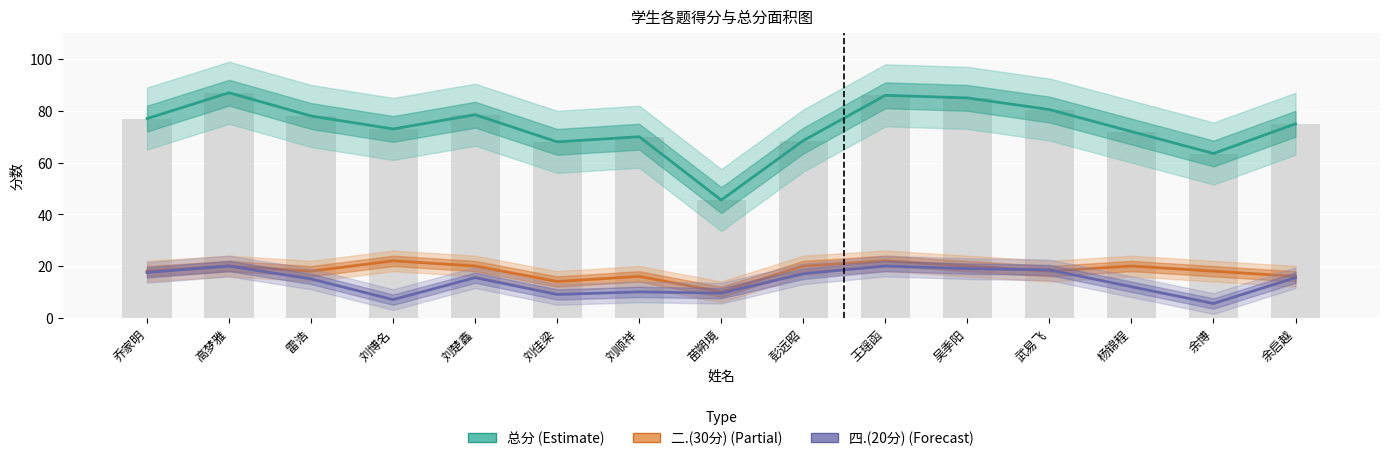

What position from the right is 高梦雅?

14